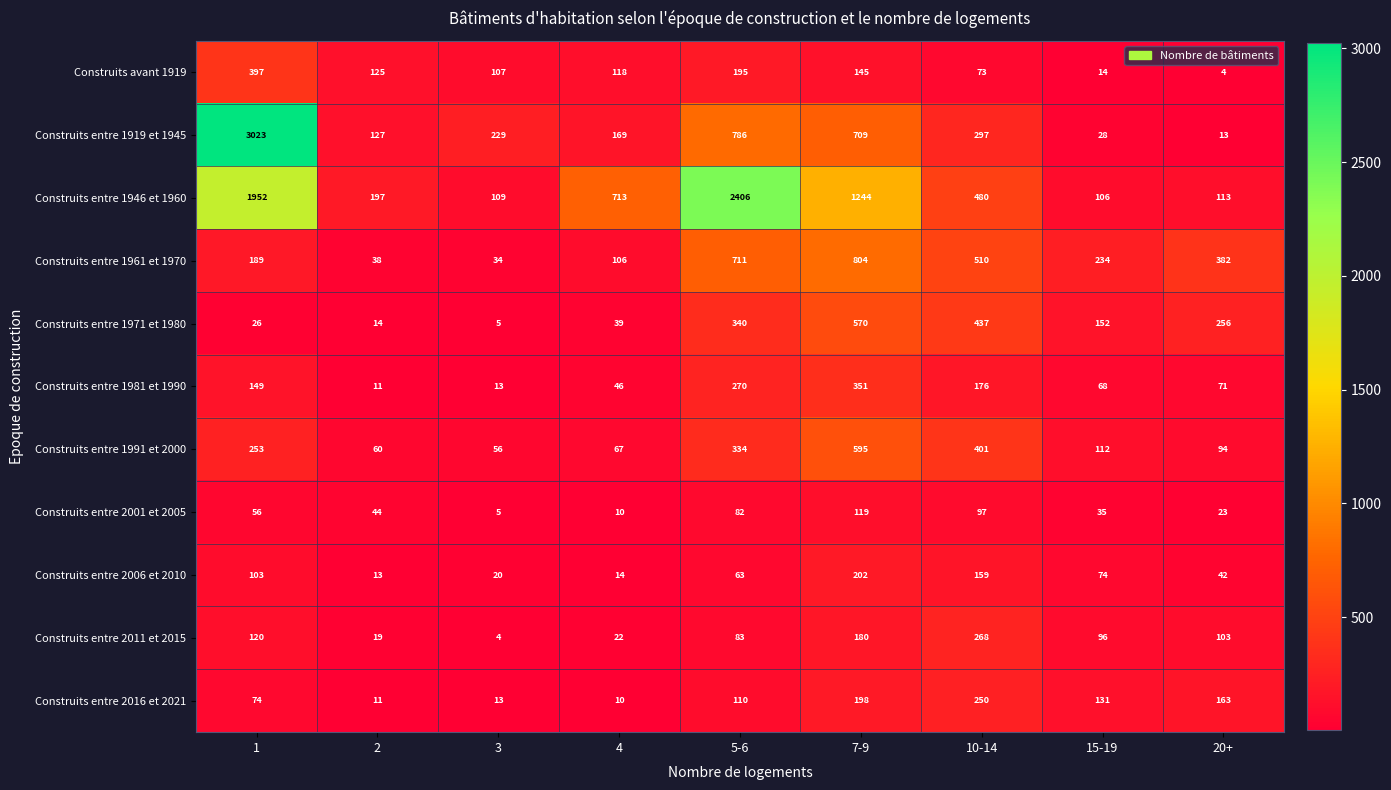

What value does the Construits entre 1971 et 1980 series have at 4, to the nearest 10?

40